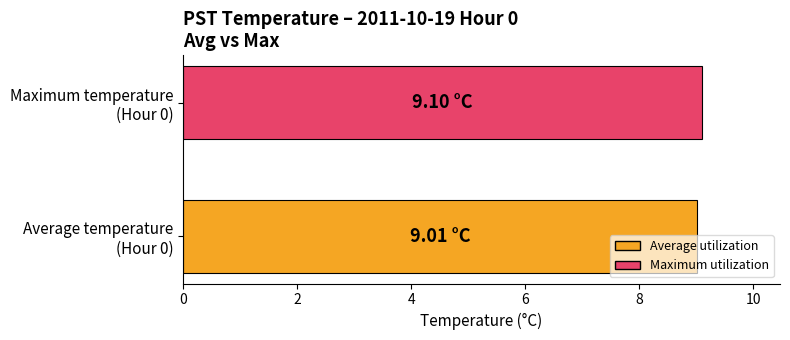

What is the average value?

9.1